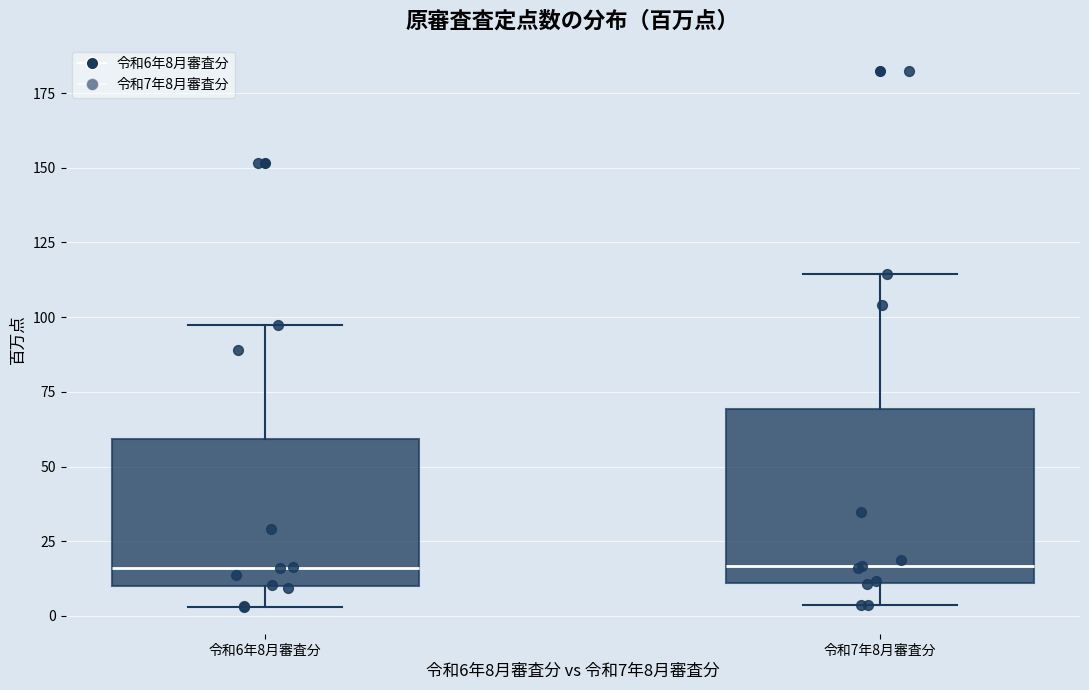

Where does the upper whisker of the box for 令和6年8月審査分 end on the y-axis? The values are not printed on the chart, so give them approximately, as read against the axis.

95